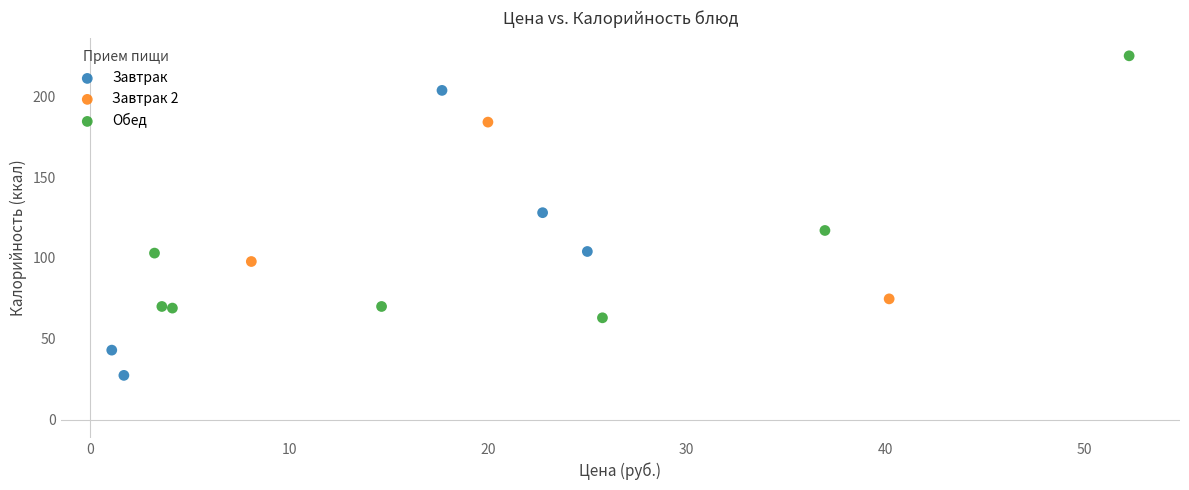

What are all the series names shown in the legend?

Завтрак, Завтрак 2, Обед